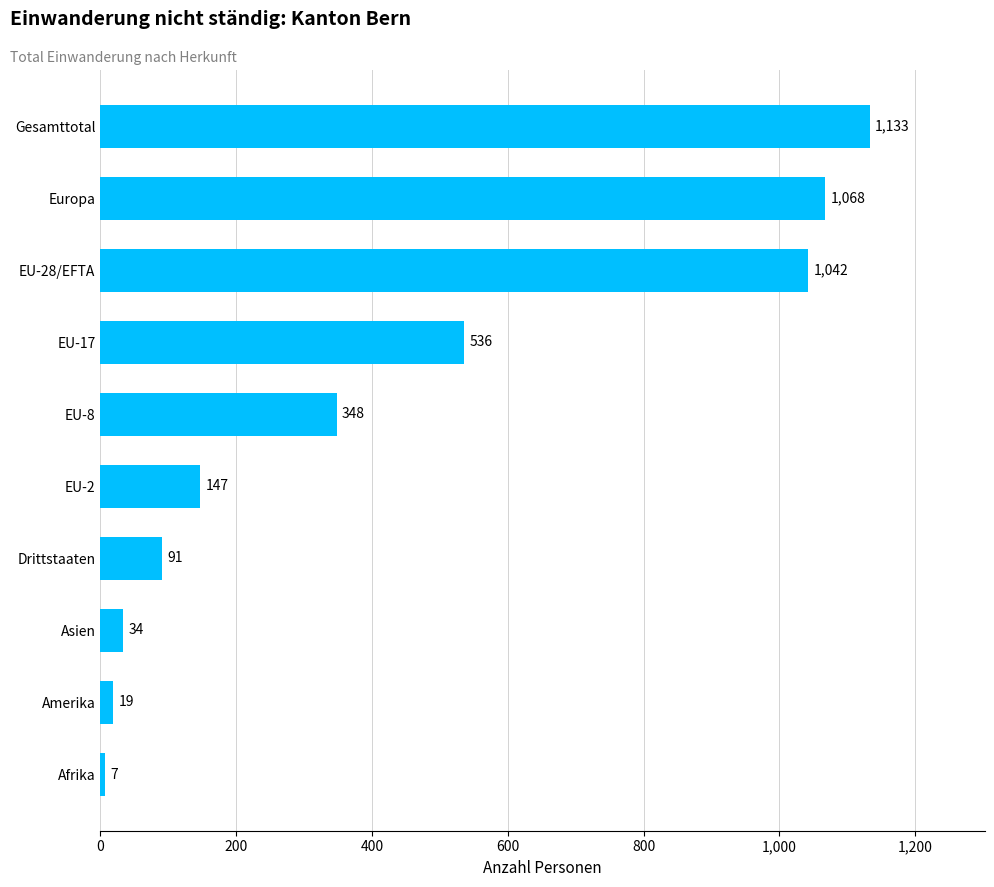

Read the value at Europa, to the nearest 10.

1070